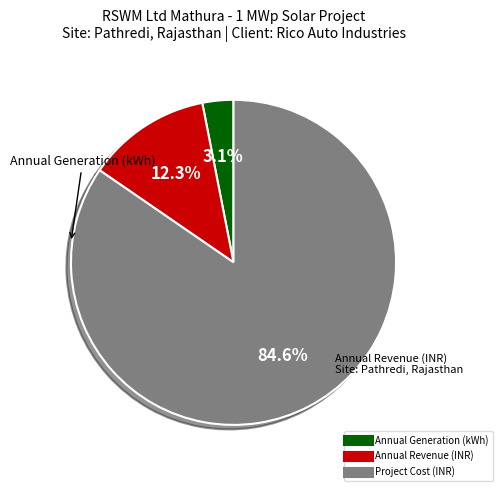

What percentage is NOT represented by Annual Generation (kWh)?

96.9%